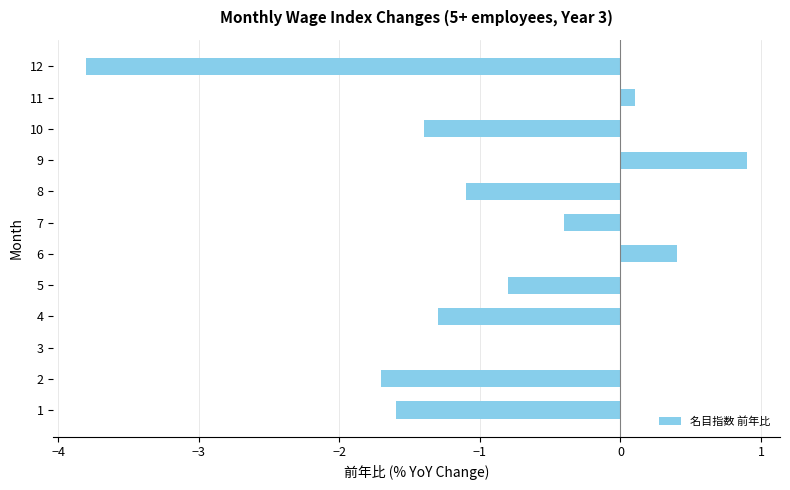

Reading bottom to top, extract all data points from this chart.

1=-1.6	2=-1.7	3=0.0	4=-1.3	5=-0.8	6=0.4	7=-0.4	8=-1.1	9=0.9	10=-1.4	11=0.1	12=-3.8